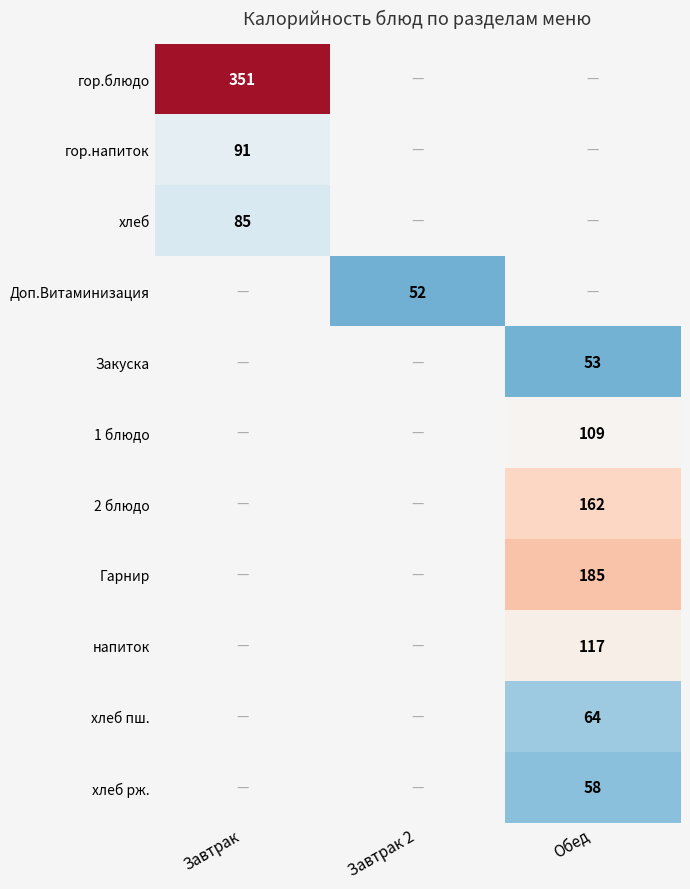

Which category has the highest value across all series?

Завтрак